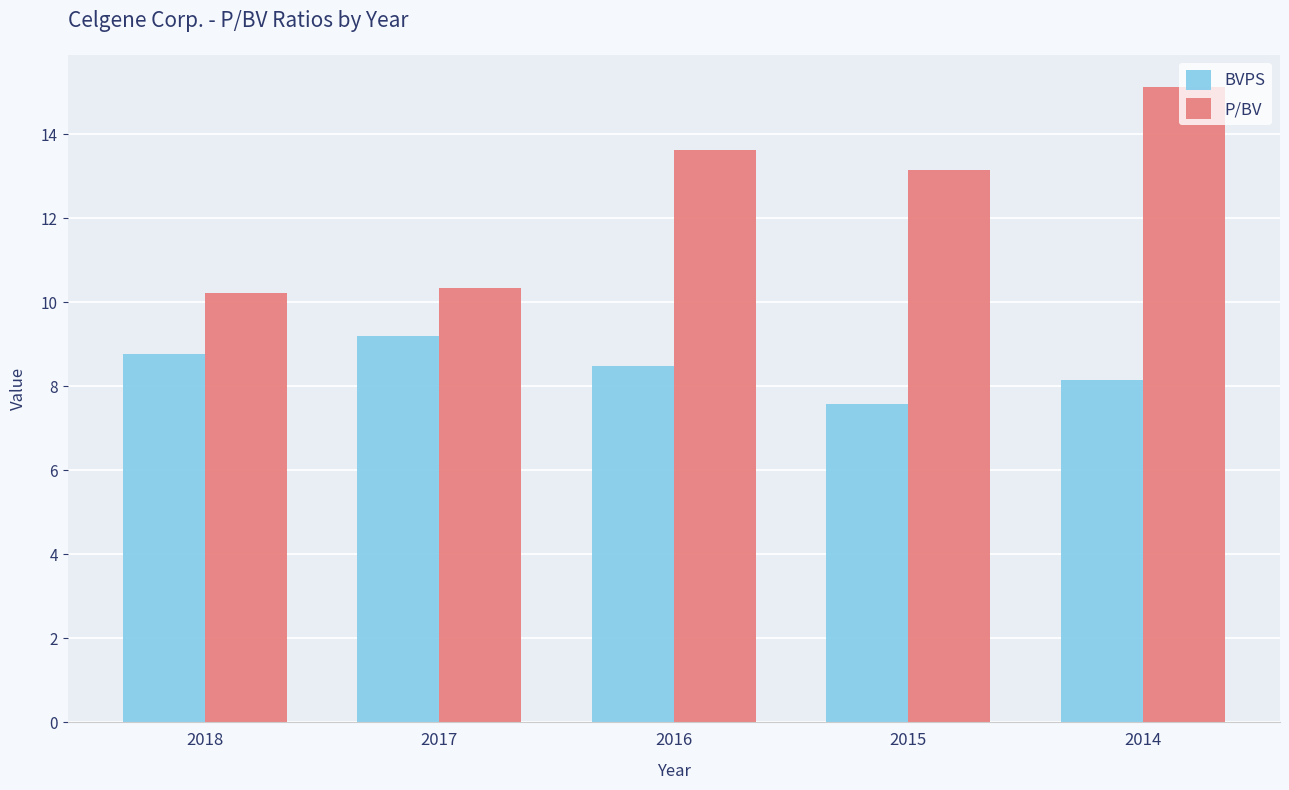

At which label does BVPS first exceed 8?

2018